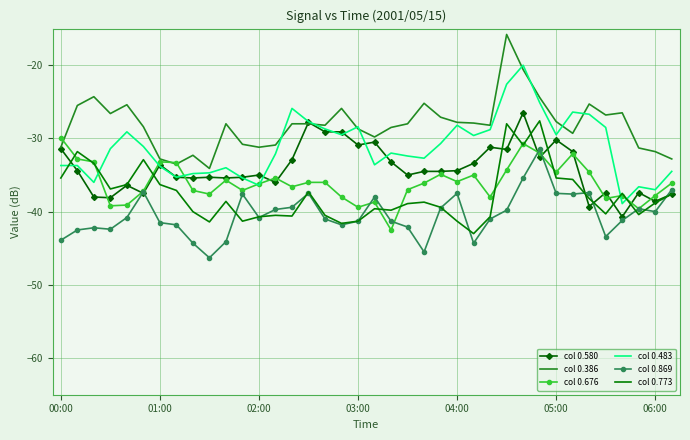

True or false: col 0.483 and col 0.869 cross at least once.

False